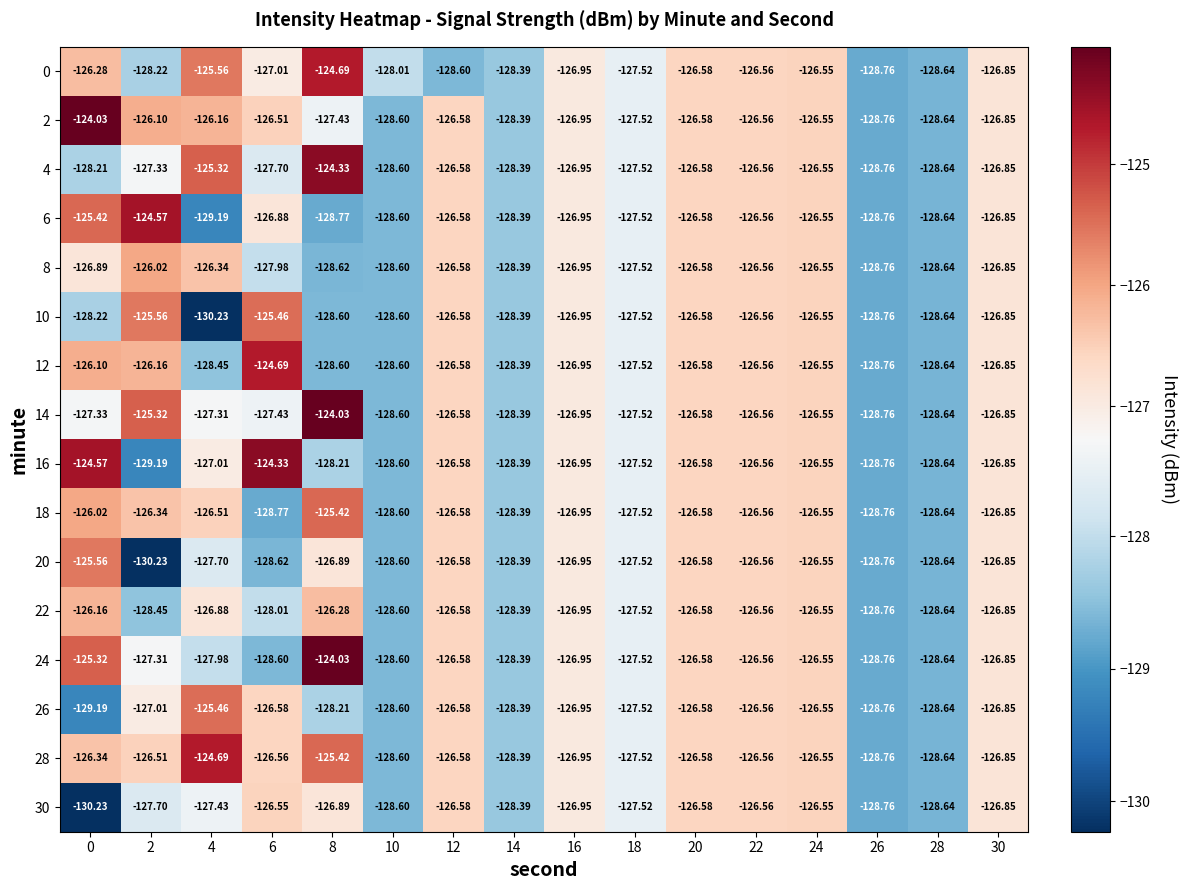

Is the value of 0 at 26 greater than the value of 18 at 4?

No